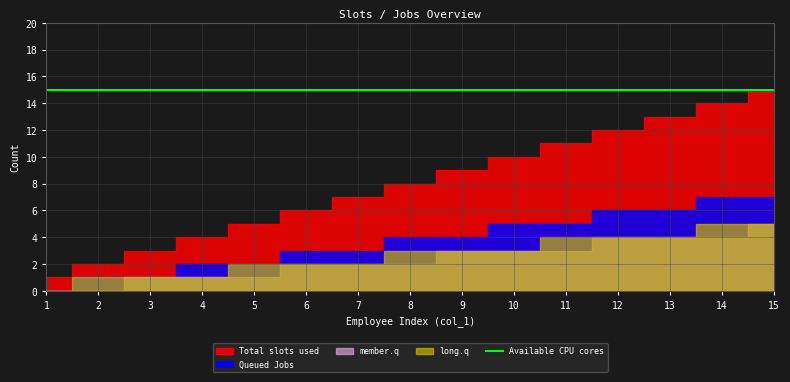

Which series has the largest total across all categories?

Available CPU cores